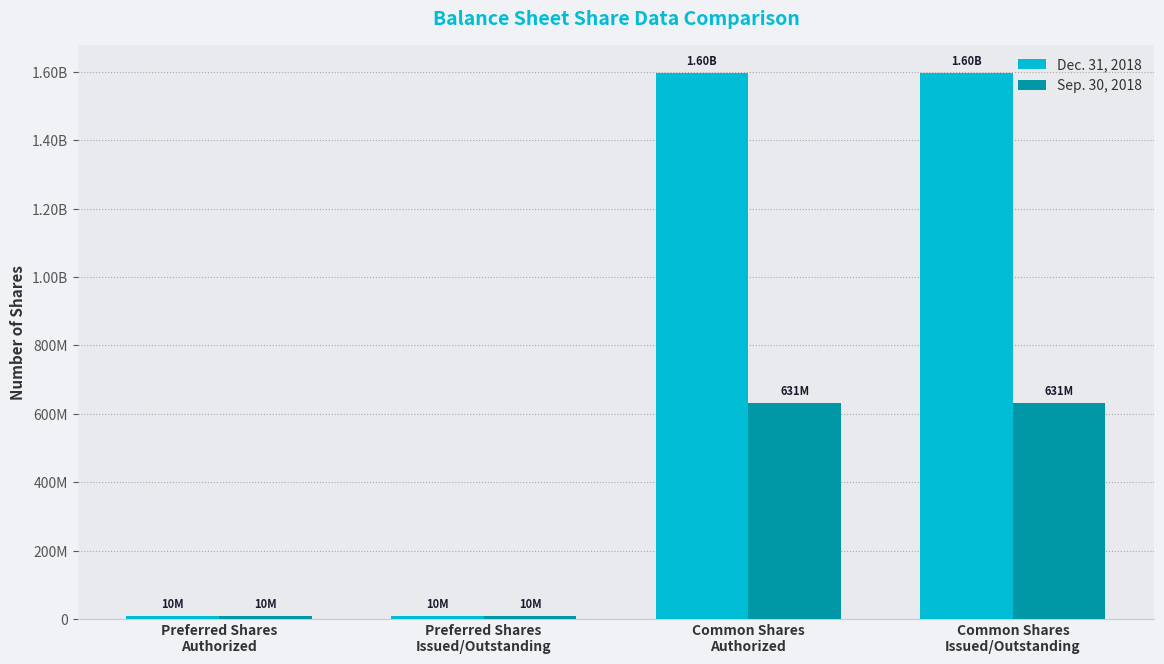

Rank the series by their average value, from lowest to highest.

Sep. 30, 2018, Dec. 31, 2018